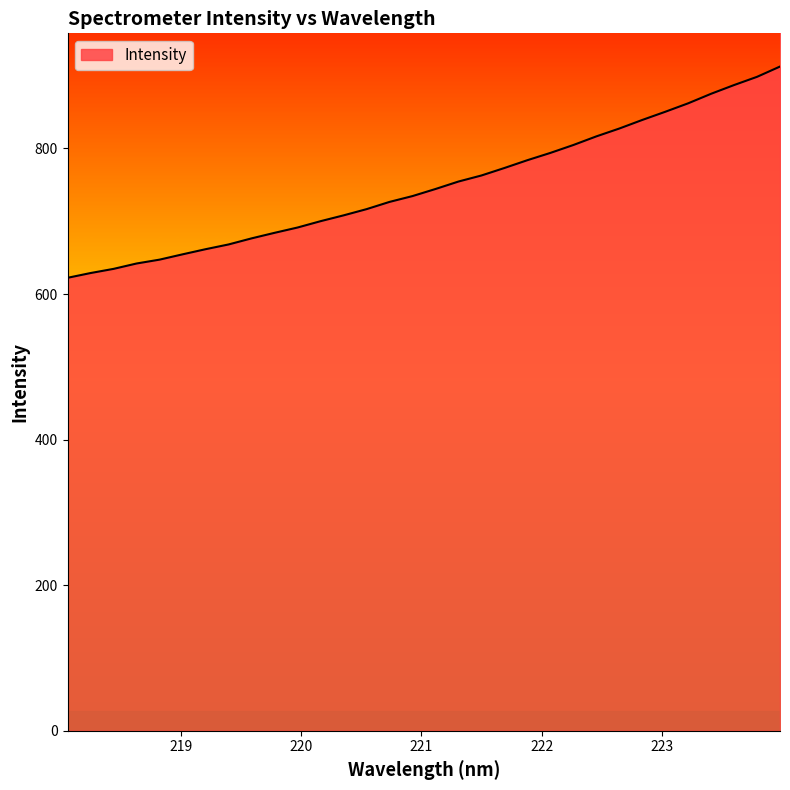

What is the greatest value displayed?

912.5